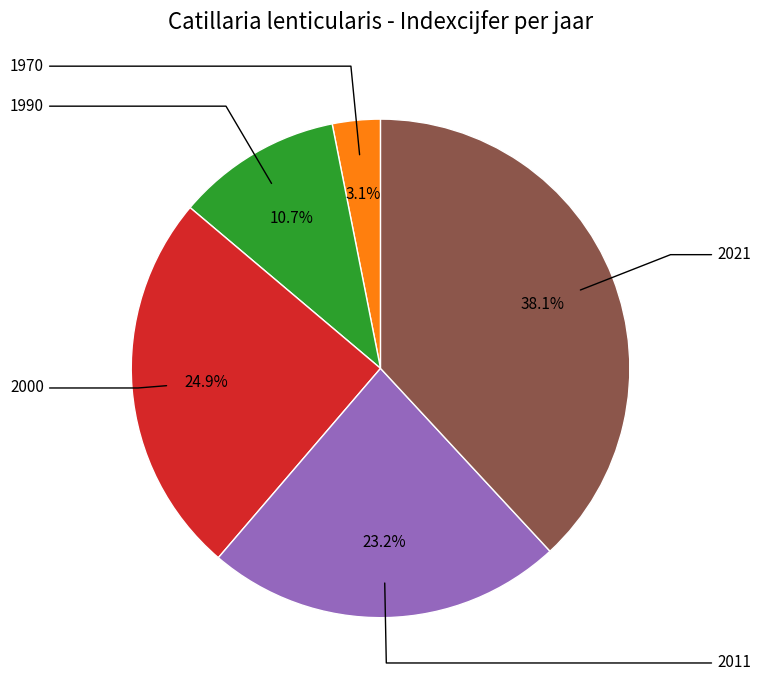

Count the number of slices in the pie.

5